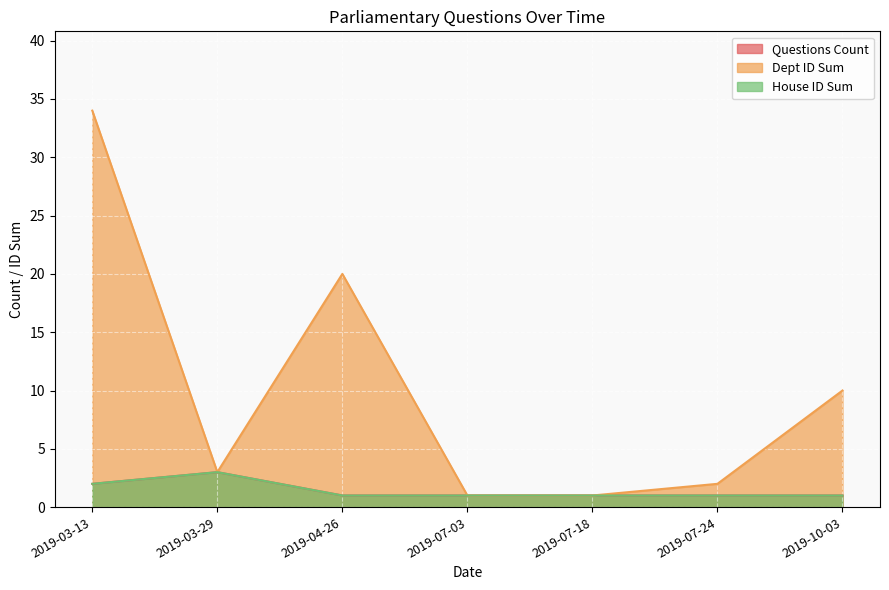

Is it true that Questions Count equals 0 at 2019-03-29?

False